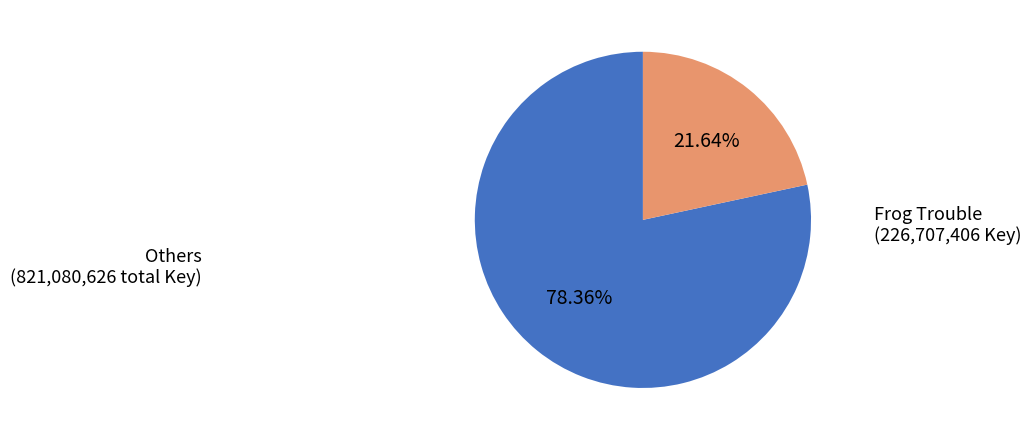

To the nearest percent, what is the difference between the largest and smallest slice percentages?

57%